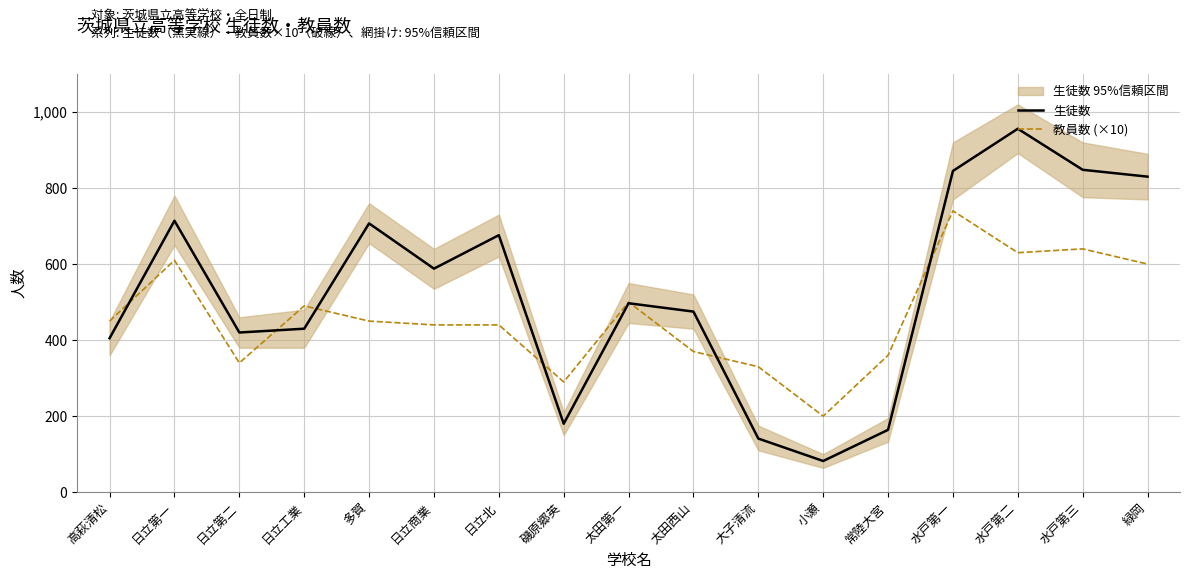

After their last crossing, which series has the higher values: 生徒数 or 教員数 (×10)?

生徒数